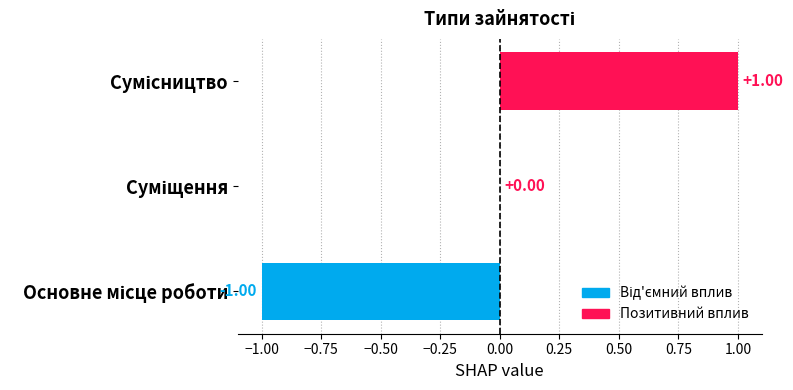

Are the bars horizontal?

Yes